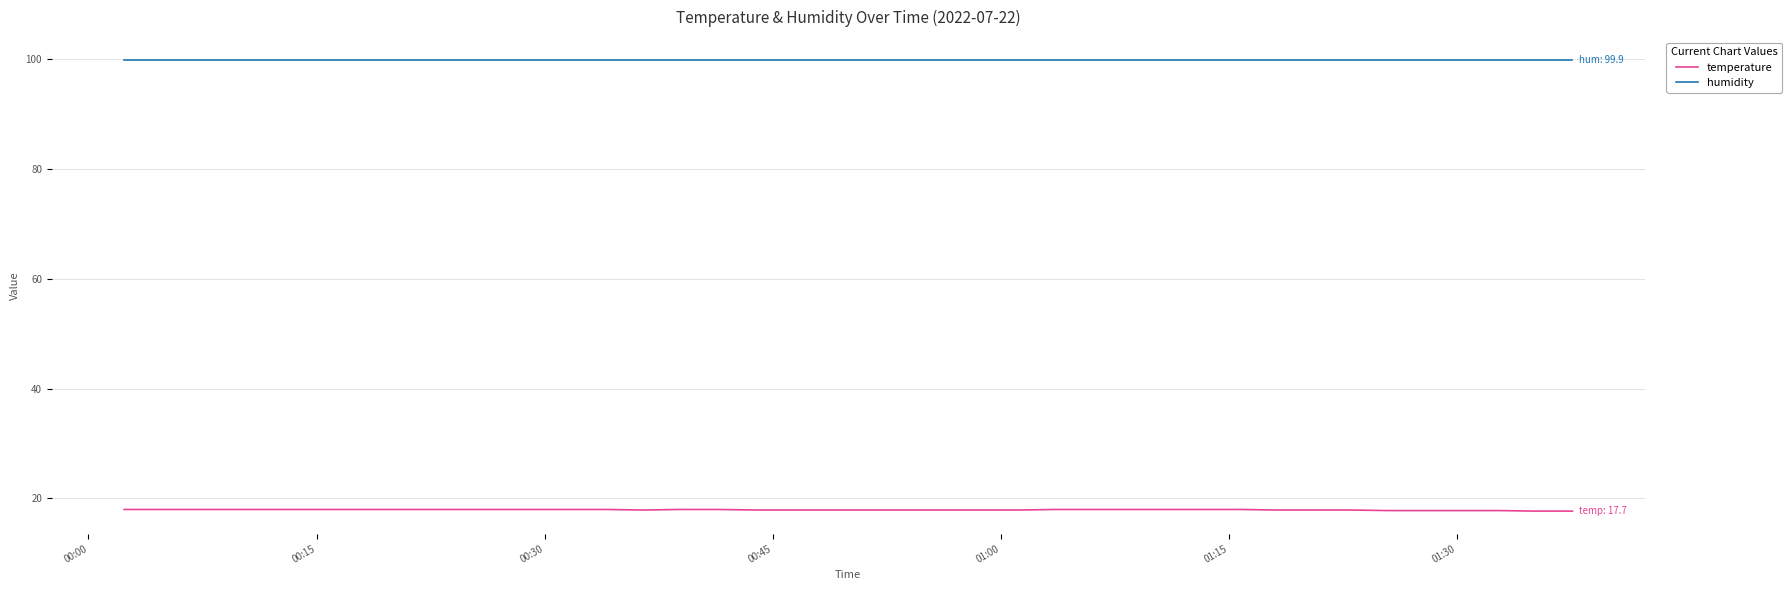

Which series has the largest total across all categories?

humidity